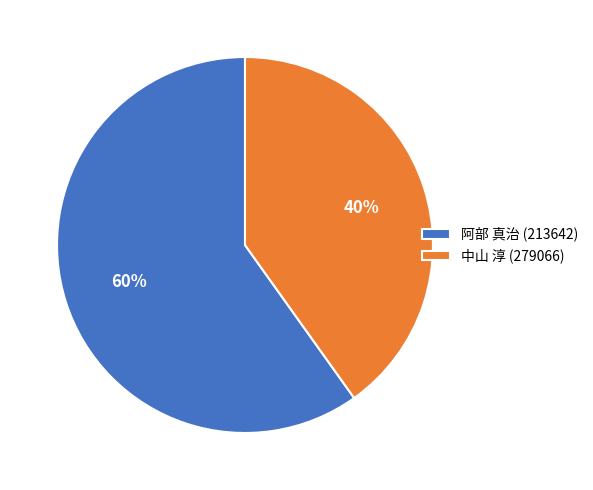

Do 阿部 真治 (213642) and 中山 淳 (279066) together represent more than half of the pie?

Yes